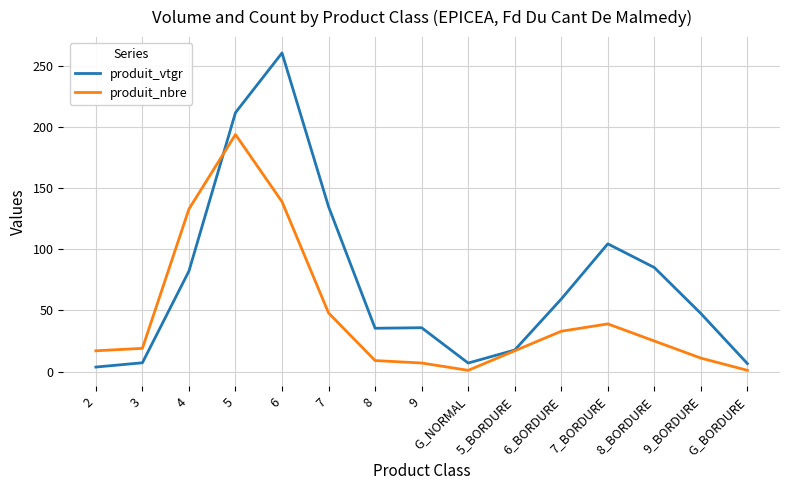

What value does the produit_nbre series have at 8?

9.0